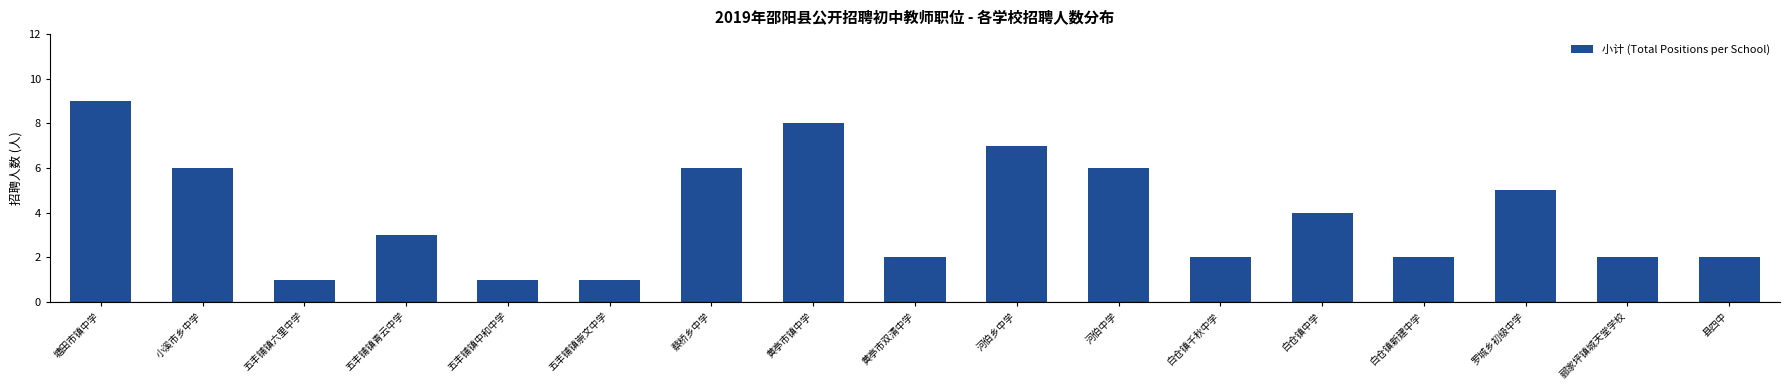

Reading left to right, what are all the values shown in this chart?

塘田市镇中学=9	小溪市乡中学=6	五丰铺镇六里中学=1	五丰铺镇青云中学=3	五丰铺镇中和中学=1	五丰铺镇崇文中学=1	蔡桥乡中学=6	黄亭市镇中学=8	黄亭市双清中学=2	河伯乡中学=7	河伯中学=6	白仓镇千秋中学=2	白仓镇中学=4	白仓镇新建中学=2	罗城乡初级中学=5	郦家坪镇城天堂学校=2	县四中=2